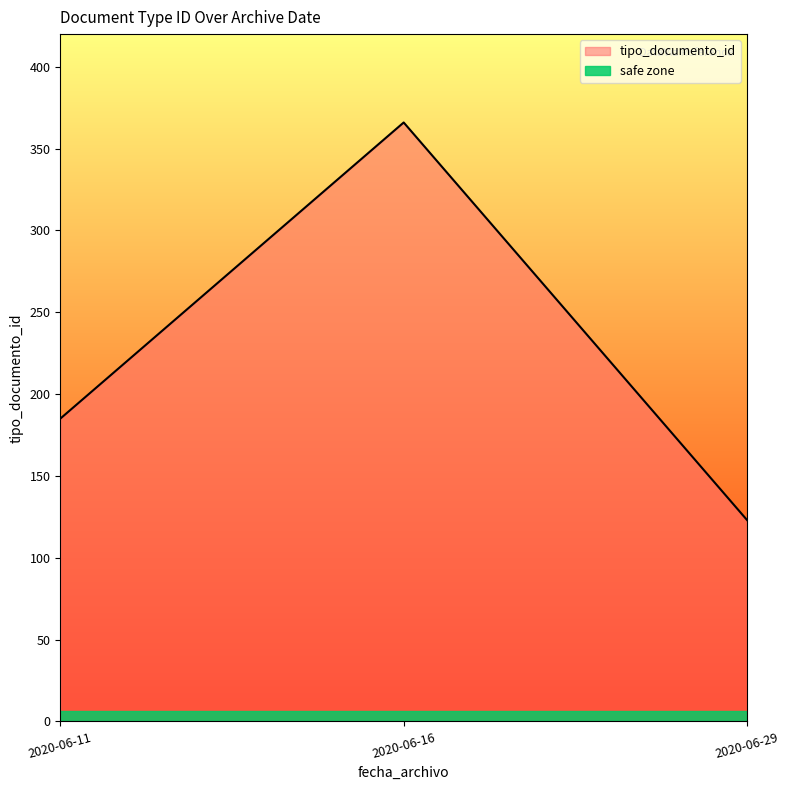

Is it true that tipo_documento_id equals 81.0 at 2020-06-29?

False